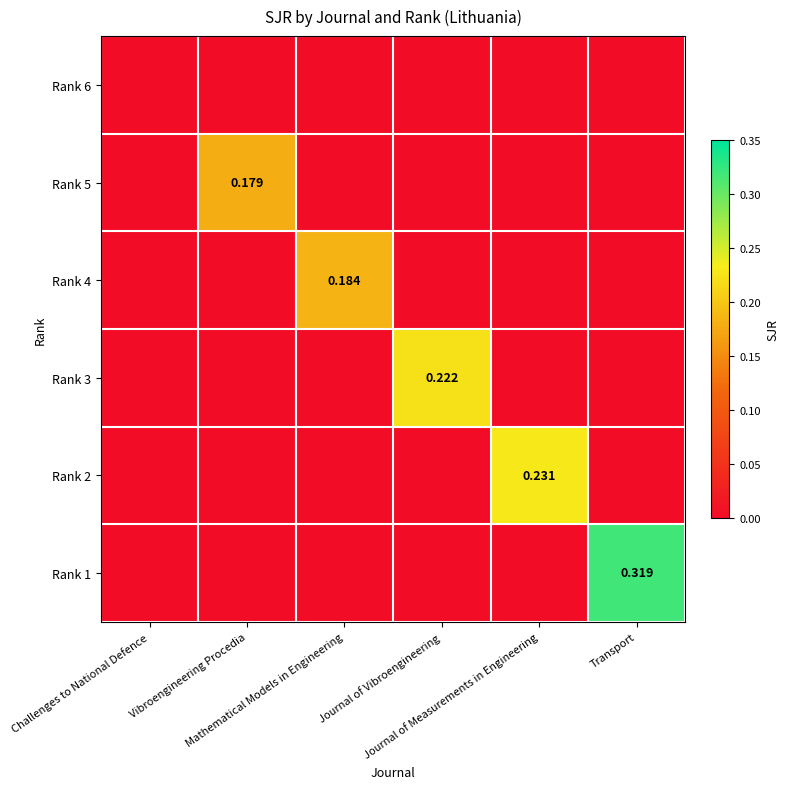

List the labels in order of Rank 2 value, smallest first.

Challenges to National Defence, Vibroengineering Procedia, Mathematical Models in Engineering, Journal of Vibroengineering, Transport, Journal of Measurements in Engineering